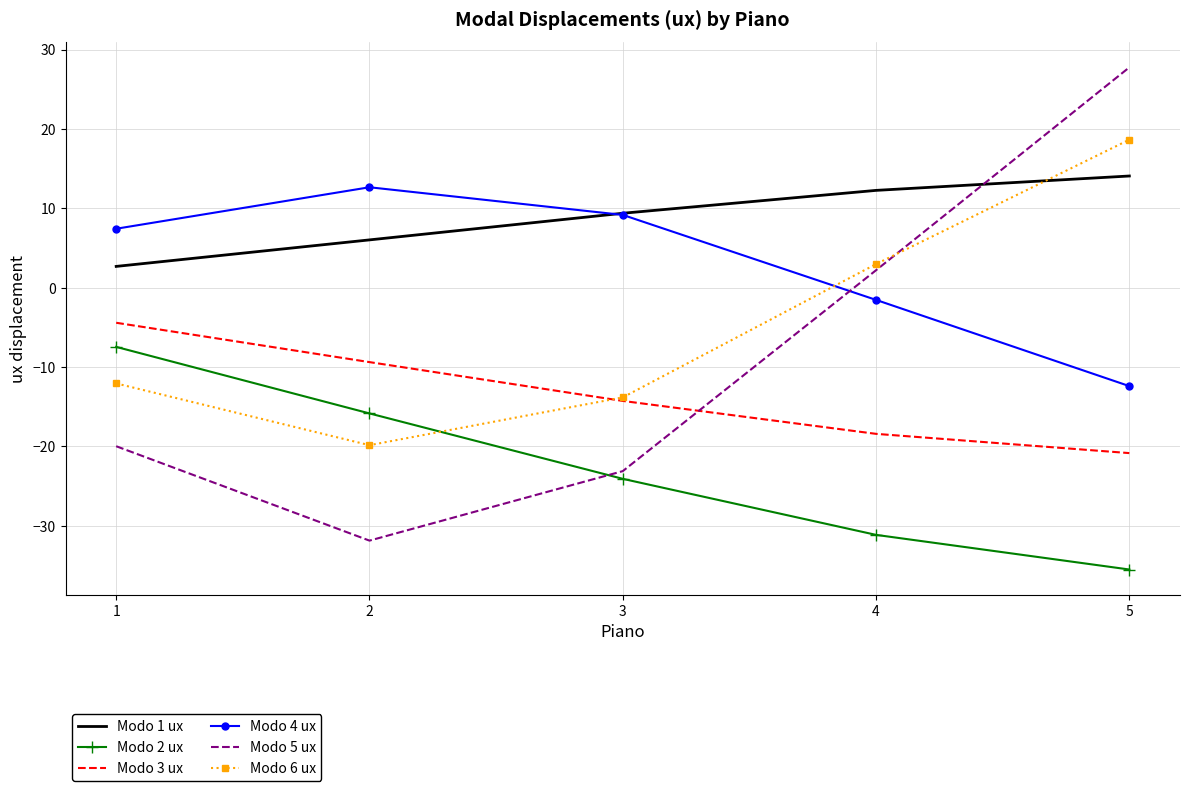

Reading left to right, transcribe all the data shown in this chart.

Modo 1 ux: 1=2.7	2=6.0	3=9.4	4=12.3	5=14.1
Modo 2 ux: 1=-7.5	2=-15.8	3=-24.1	4=-31.1	5=-35.5
Modo 3 ux: 1=-4.4	2=-9.4	3=-14.3	4=-18.4	5=-20.8
Modo 4 ux: 1=7.4	2=12.7	3=9.2	4=-1.5	5=-12.4
Modo 5 ux: 1=-20.0	2=-31.9	3=-23.1	4=2.2	5=27.8
Modo 6 ux: 1=-12.1	2=-19.8	3=-13.8	4=3.0	5=18.6